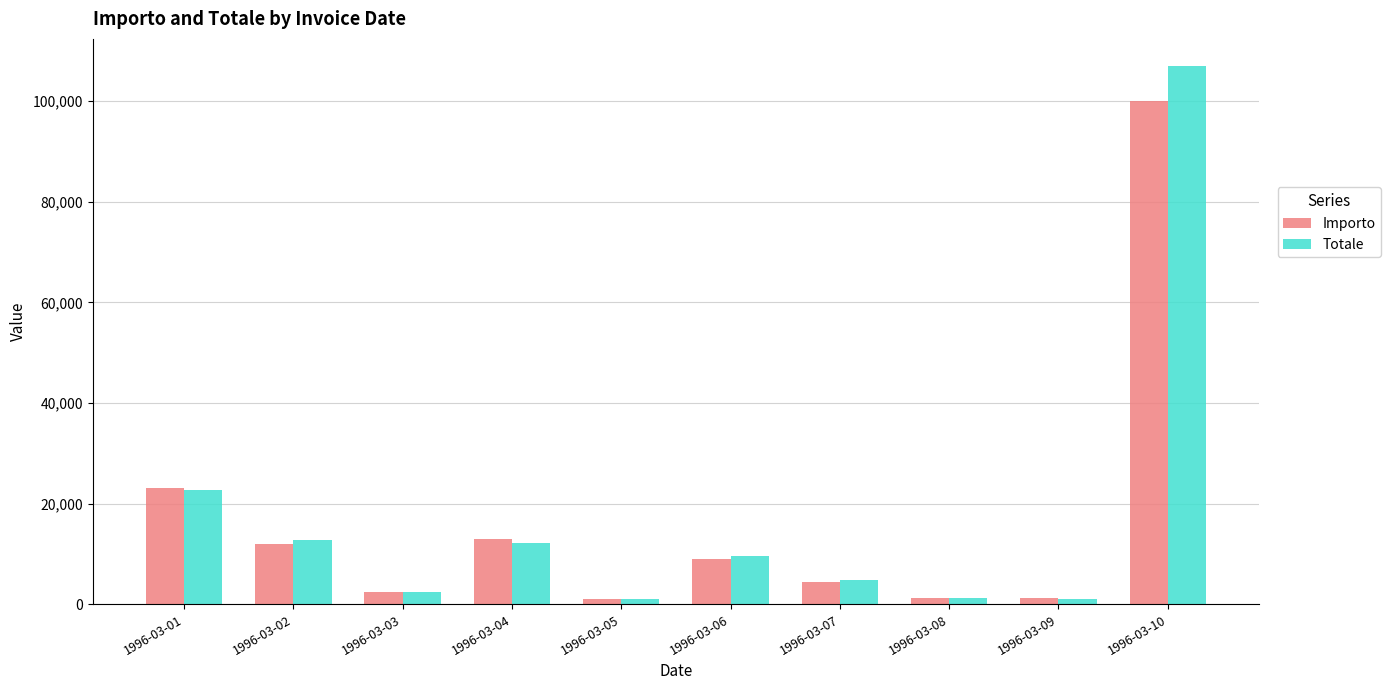

At how many categories does at least one series exceed 90791?

1